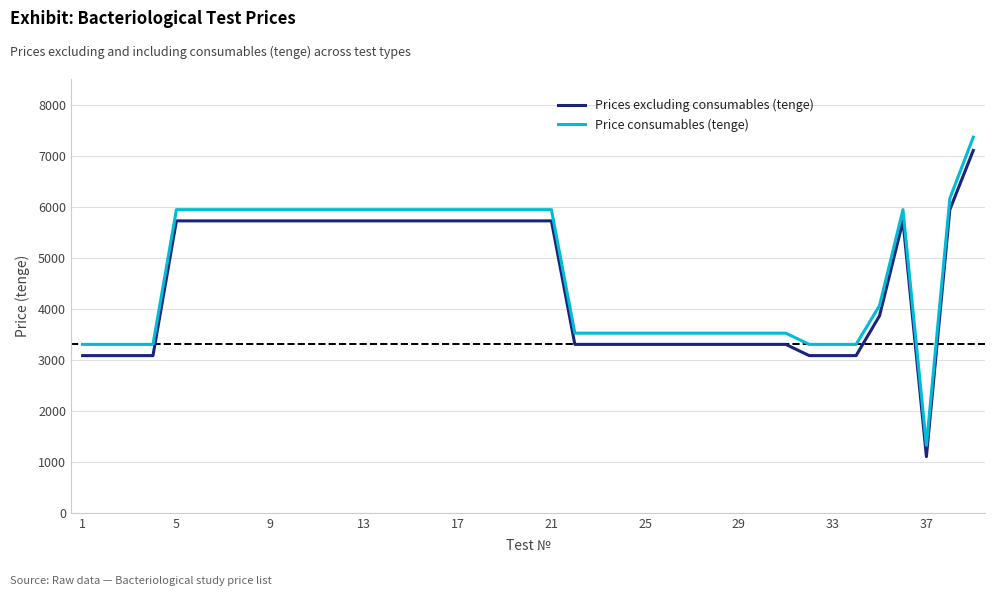

How many lines are shown in the chart?

2